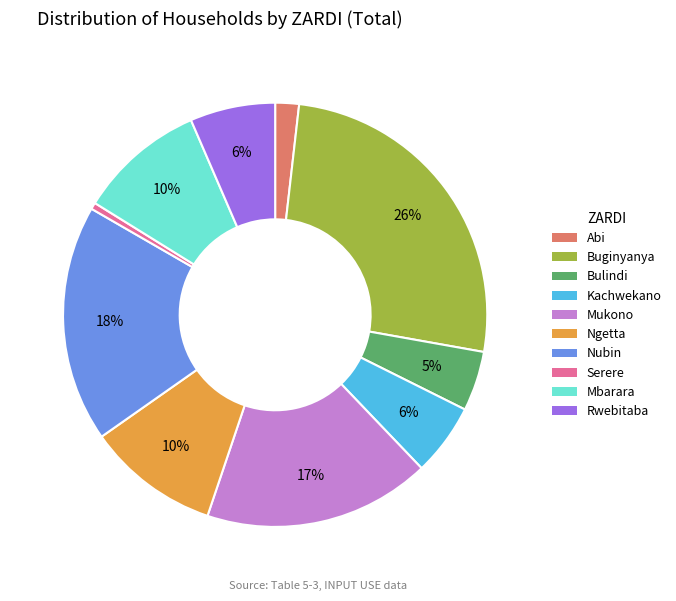

What is the ratio of the value at Ngetta to the value at Mukono?

0.6